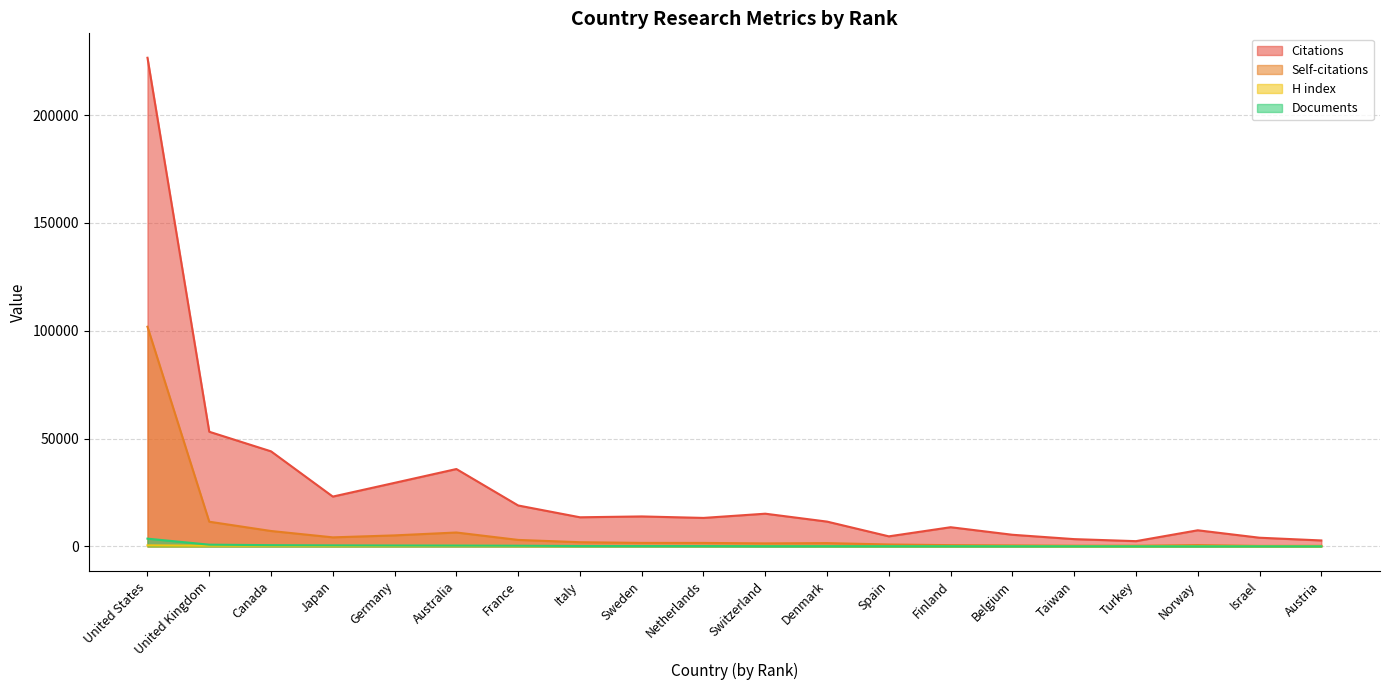

Reading left to right, list all the values displayed in this chart.

Citations: 226598	53183	44097	23117	29488	35894	18995	13520	13912	13226	15183	11516	4681	8910	5413	3391	2451	7489	4042	2775
Self-citations: 101876	11468	7161	4213	5124	6464	3025	1958	1640	1627	1411	1539	912	599	468	333	329	608	246	266
H index: 493	332	307	207	233	298	210	201	223	217	233	202	172	162	177	111	97	189	111	128
Documents: 3609	817	592	493	436	410	328	195	186	173	126	124	114	109	93	78	68	67	63	58